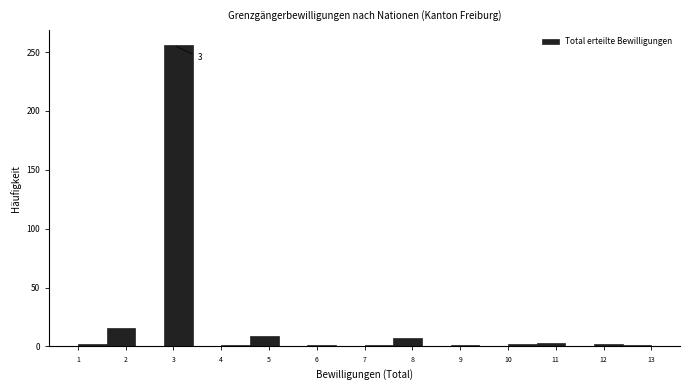

Which range on the x-axis has the tallest bar?

2.8 to 3.4